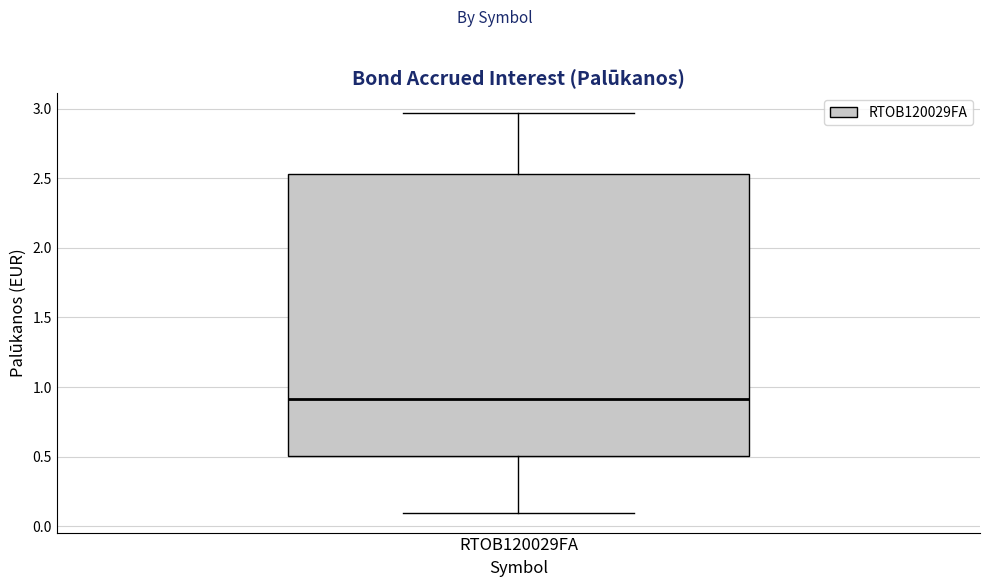

Read this box plot against the y-axis: the position of the median line, the range covered by the box, and the ends of both whiskers. The values are not printed on the chart, so give them approximately, as read against the axis.

median 0.90, box 0.50 to 2.55, whiskers 0.10 to 2.95